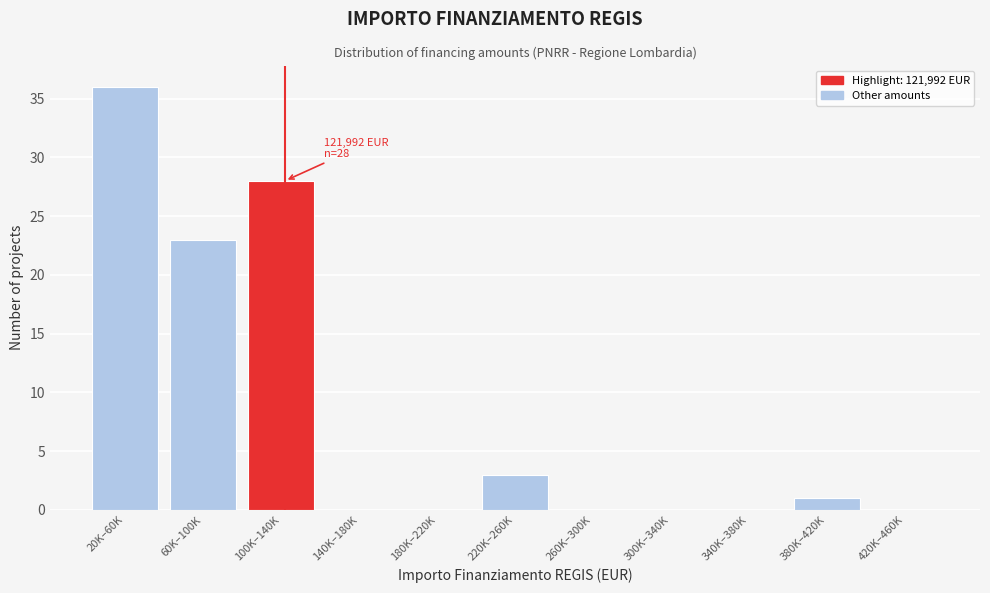

Reading left to right, transcribe all the data shown in this chart.

20K–60K=36	60K–100K=23	100K–140K=28	140K–180K=0	180K–220K=0	220K–260K=3	260K–300K=0	300K–340K=0	340K–380K=0	380K–420K=1	420K–460K=0